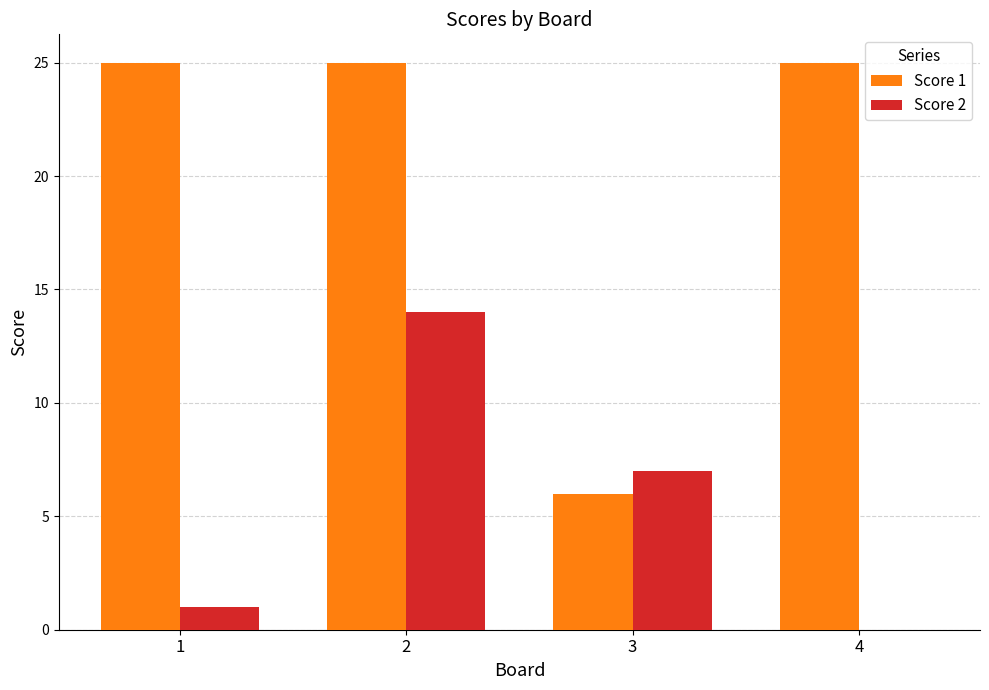

Between 2 and 4, which series saw the biggest shift?

Score 2